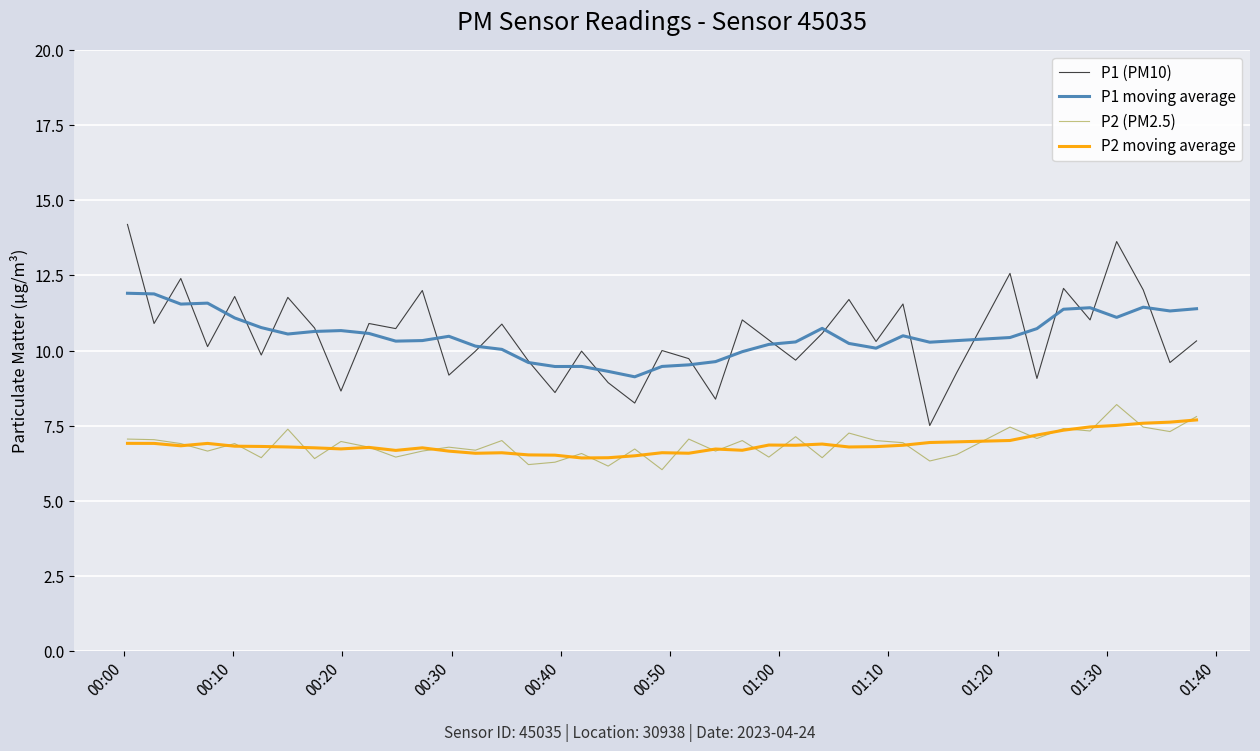

Which series has the widest spread of values?

P1 (PM10)